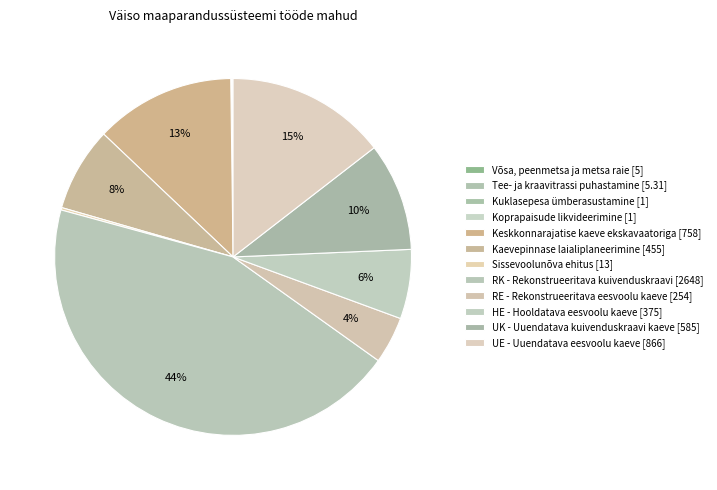

The RE - Rekonstrueeritava eesvoolu kaeve slice represents 15% of the pie. True or false?

False